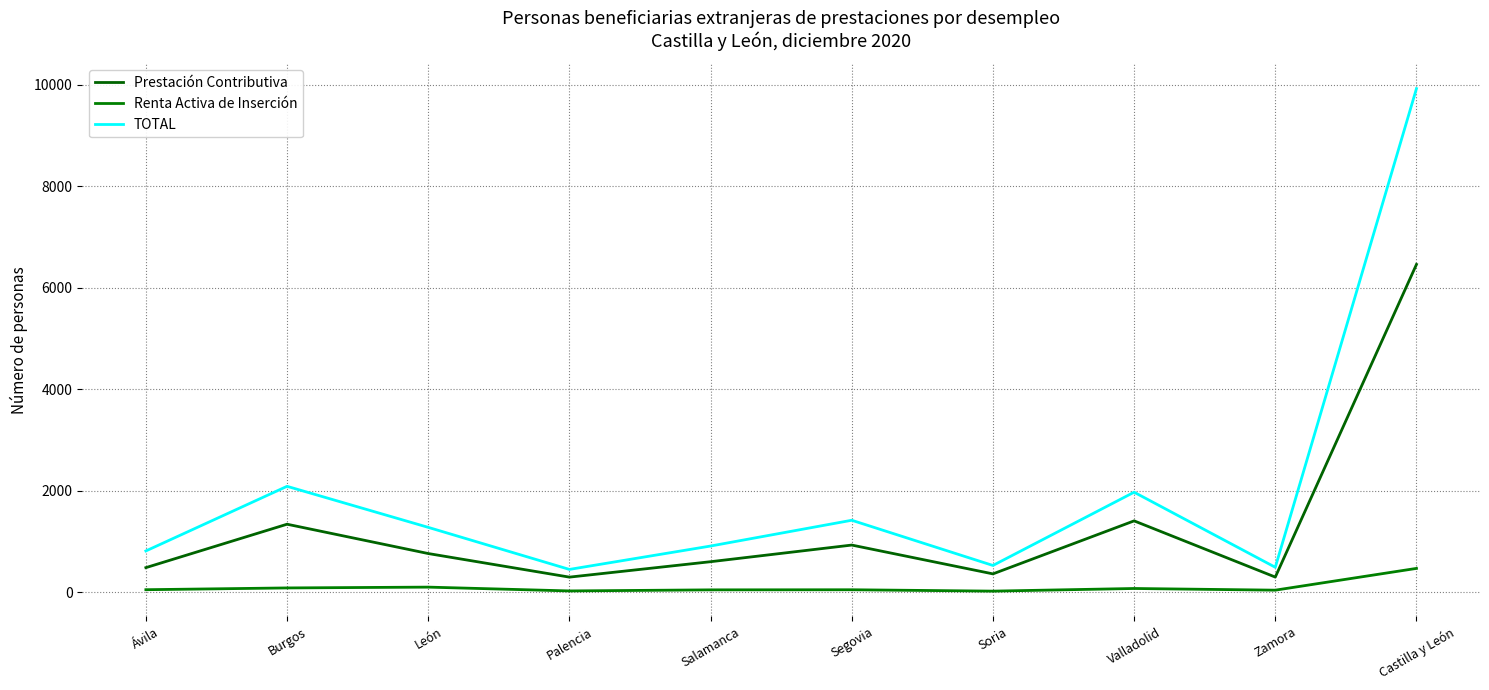

Which has a higher value, Castilla y León or Soria?

Castilla y León